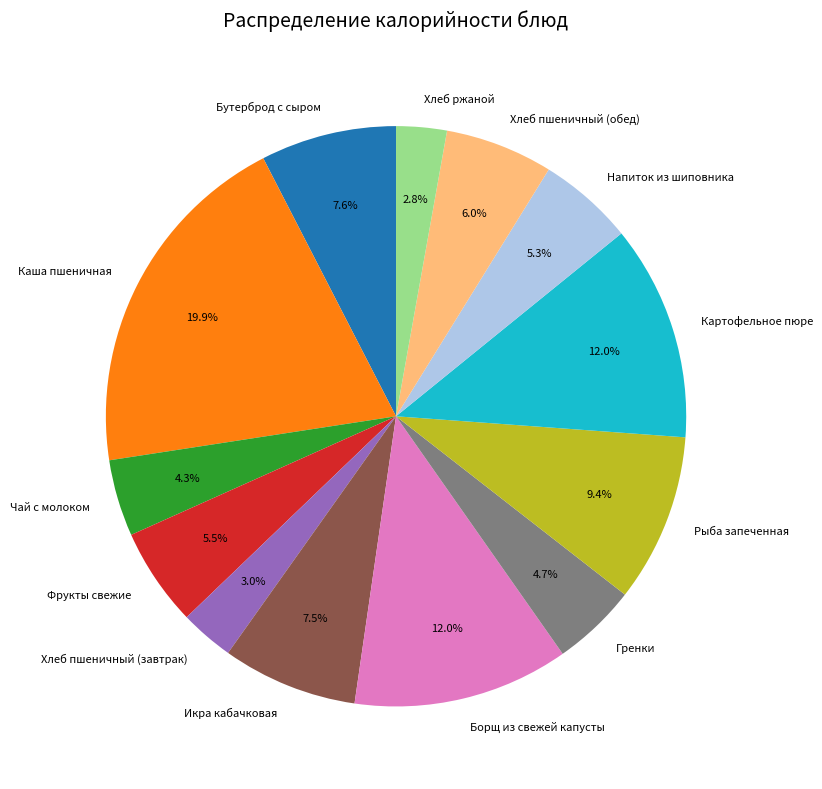

Does Картофельное пюре represent more than half of the total?

No